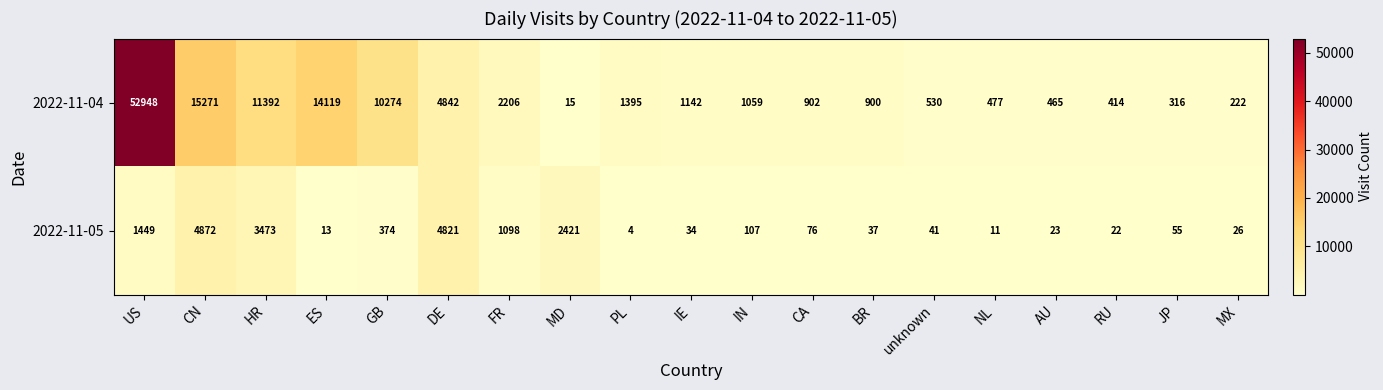

True or false: 2022-11-04 has a value of 1395 at PL.

True